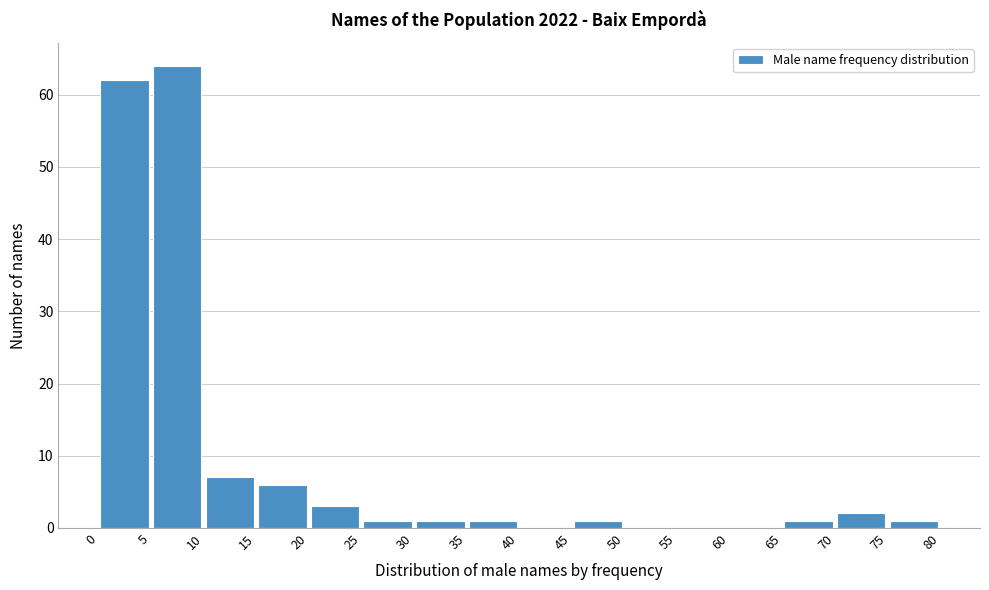

How tall is the bar that spans 45 to 50 on the x-axis? The values are not printed on the chart, so give them approximately, as read against the axis.

1